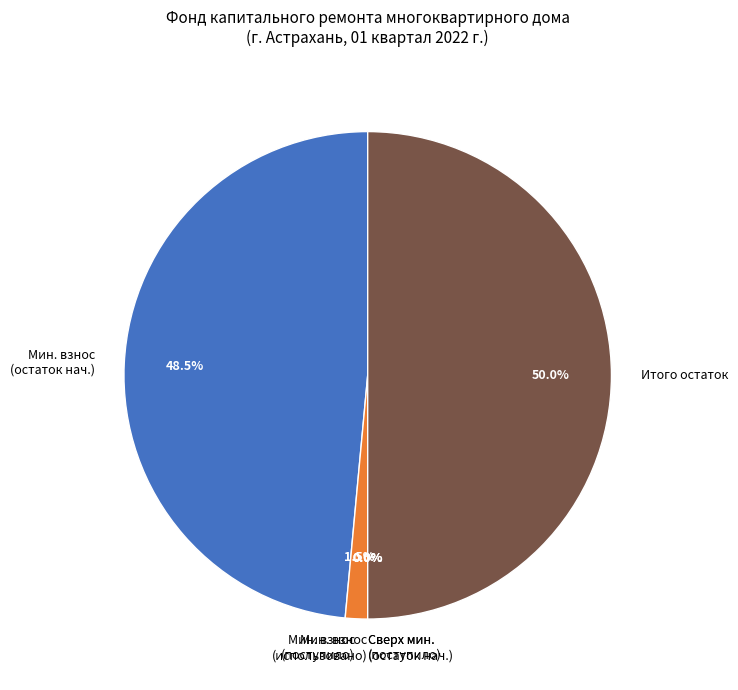

What portion of the pie excludes Мин. взнос (поступило)?

98.5%